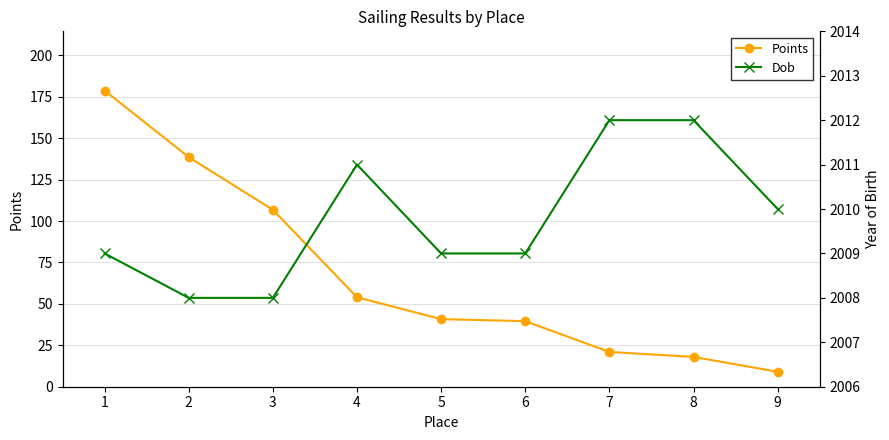

Is it true that Dob equals 3509.9 at 3?

False